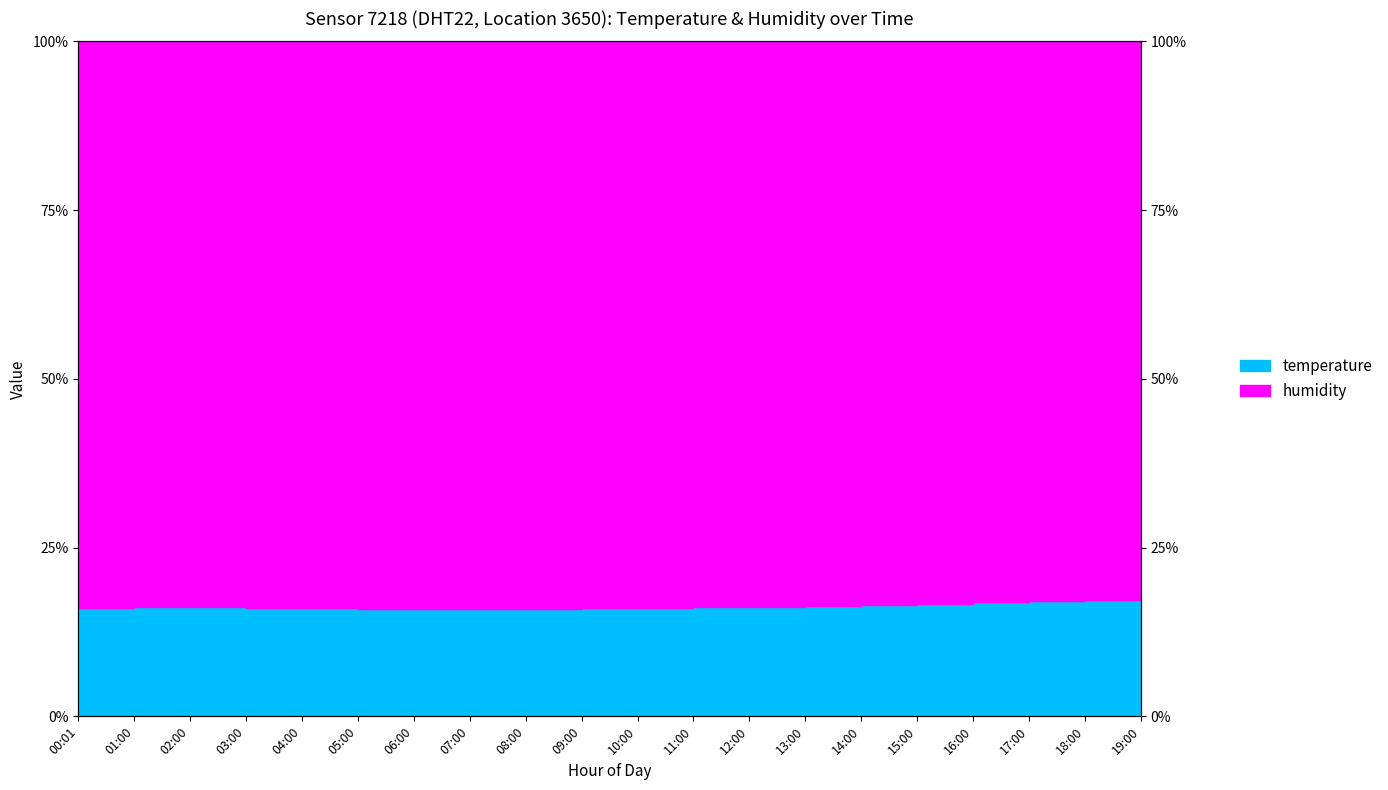

Rank the categories by value from highest to lowest.

19:00, 18:00, 17:00, 16:00, 15:00, 14:00, 13:00, 12:00, 01:00, 11:00, 02:00, 00:01, 10:00, 03:00, 04:00, 09:00, 05:00, 07:00, 08:00, 06:00